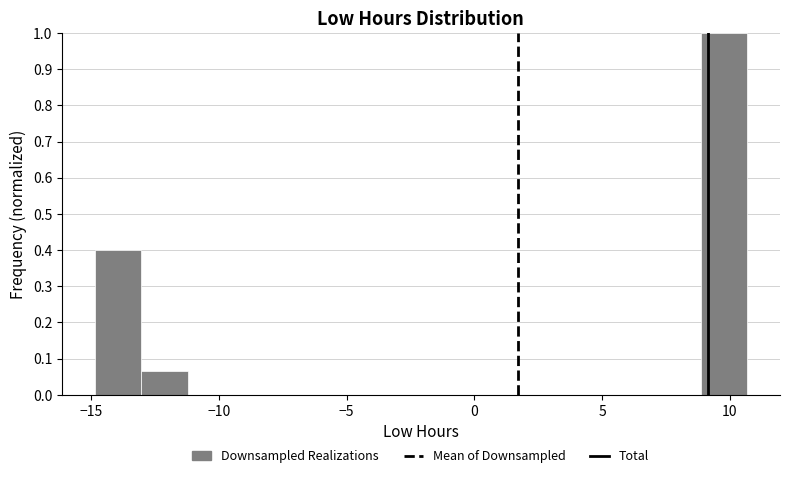

Around what value on the x-axis is the tallest bar? Give the approximate position of its centre, as read against the axis.

10.0